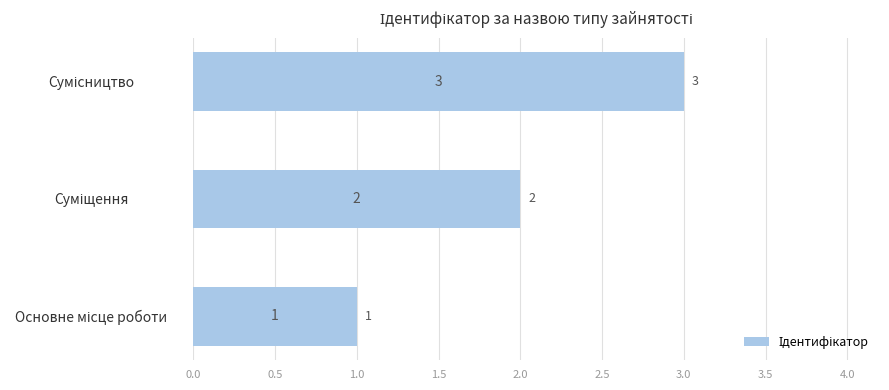

How many values are between 1 and 3?

3